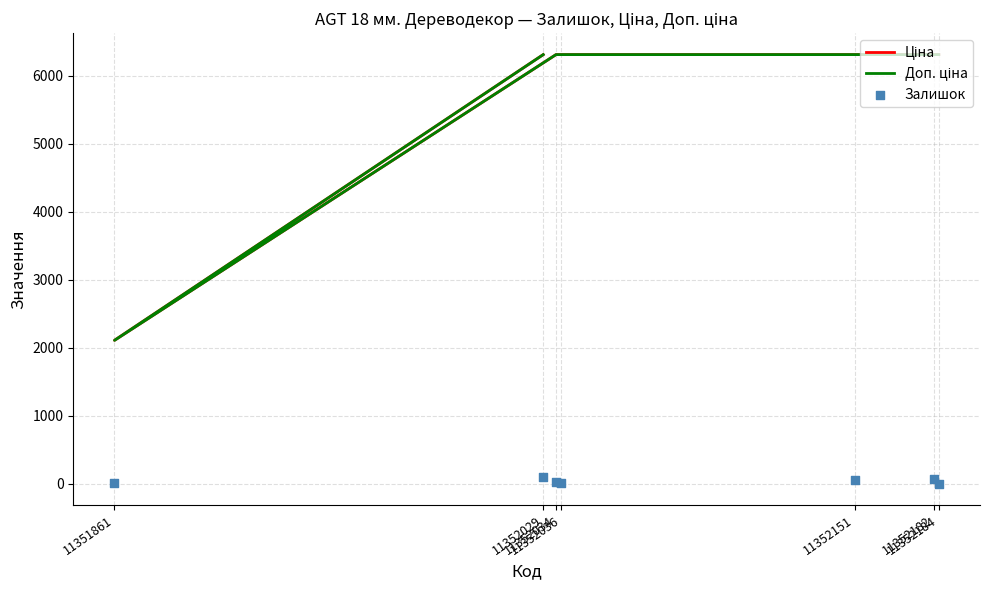

What are all the series names shown in the legend?

Ціна, Доп. ціна, Залишок